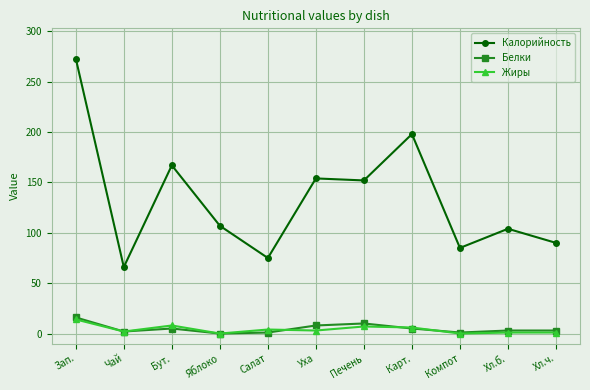

True or false: Белки and Калорийность intersect in this chart.

False